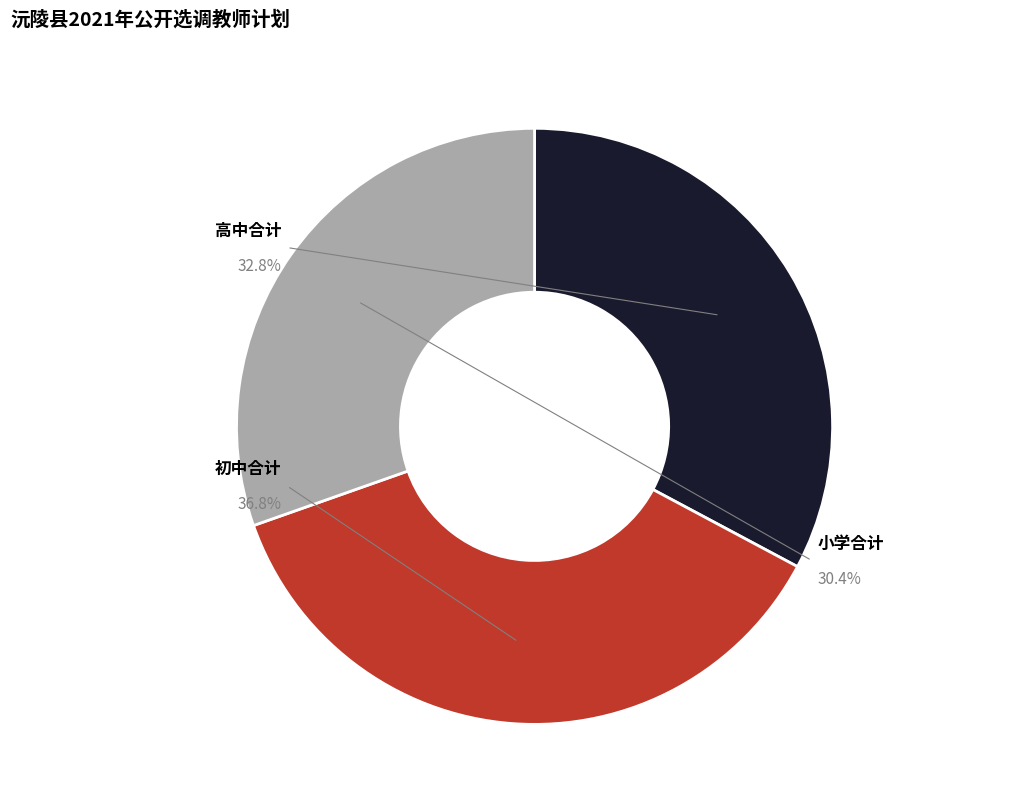

Count the number of slices in the pie.

3